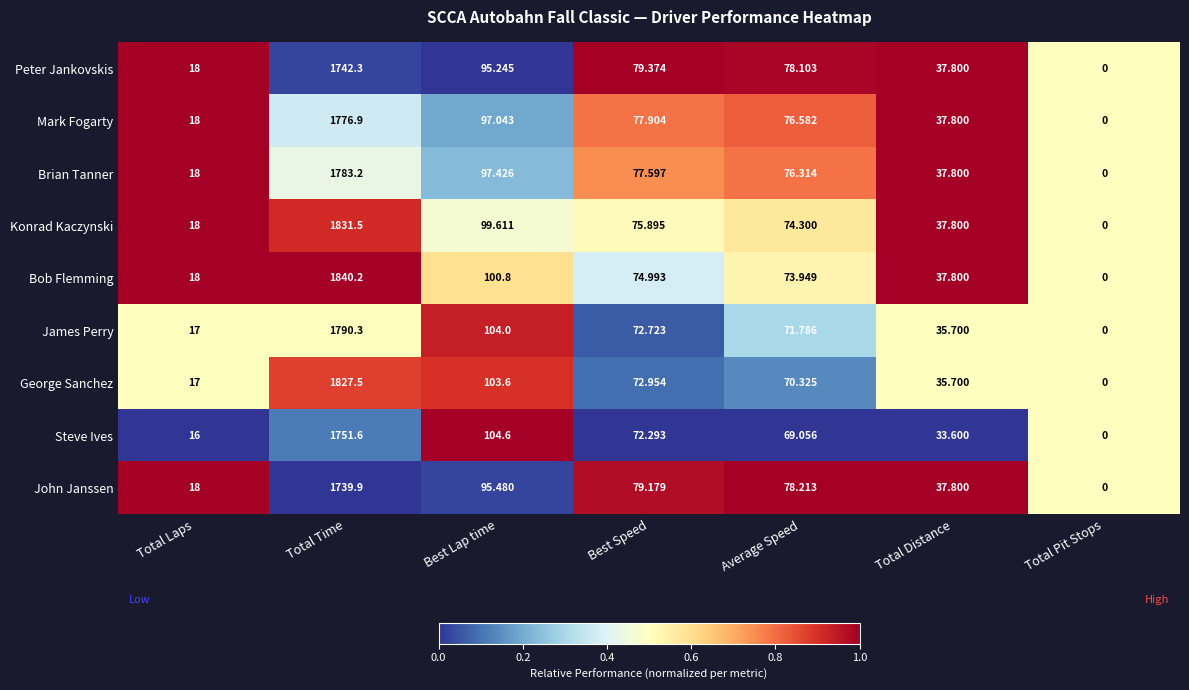

Which category has the lowest value across all series?

Total Pit Stops